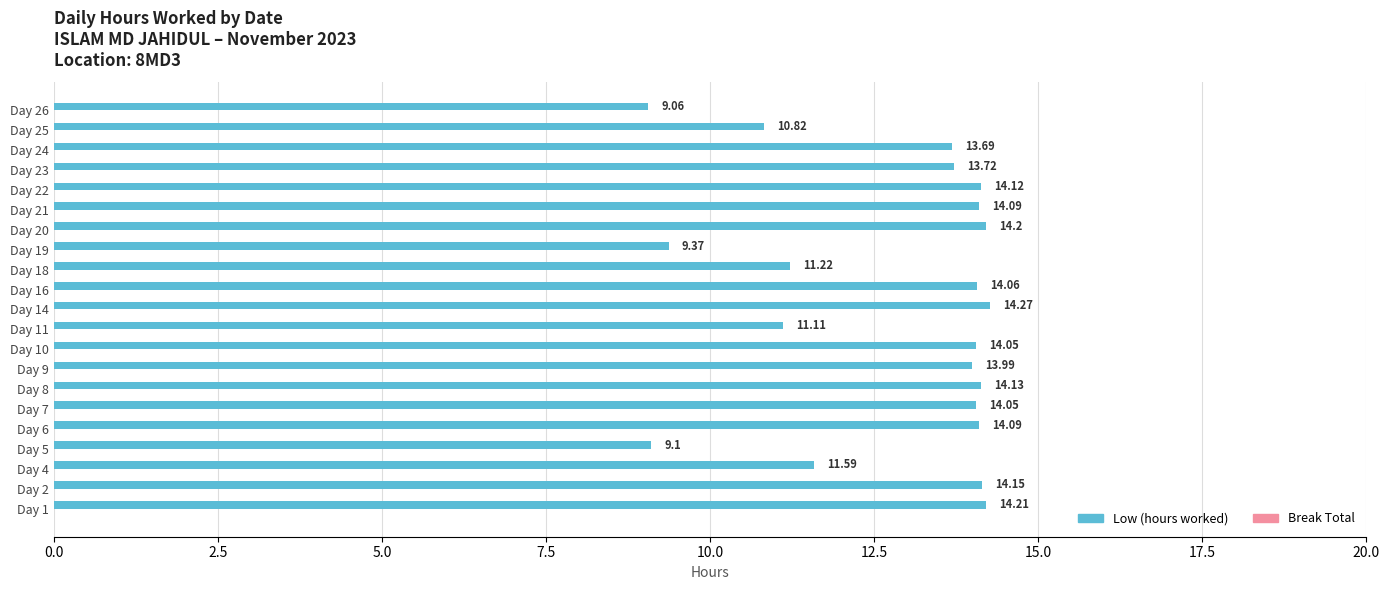

What is the sum of the values at Day 24 and Day 18?

24.9